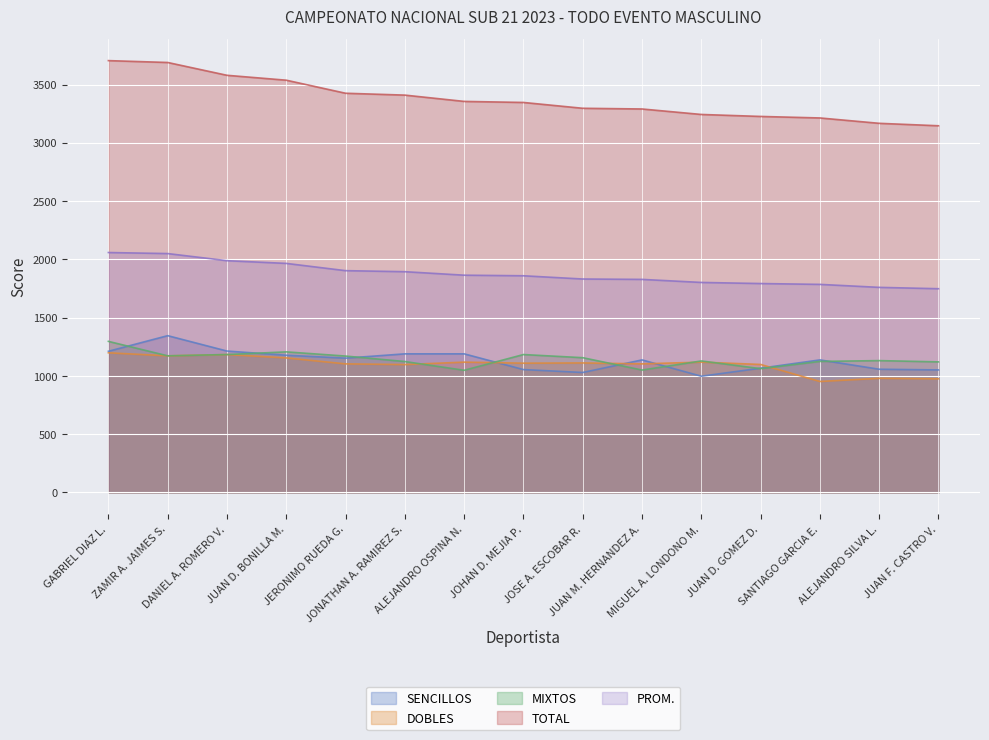

In DOBLES, how many points are higher than both neighbors (excluding endpoints)?

5